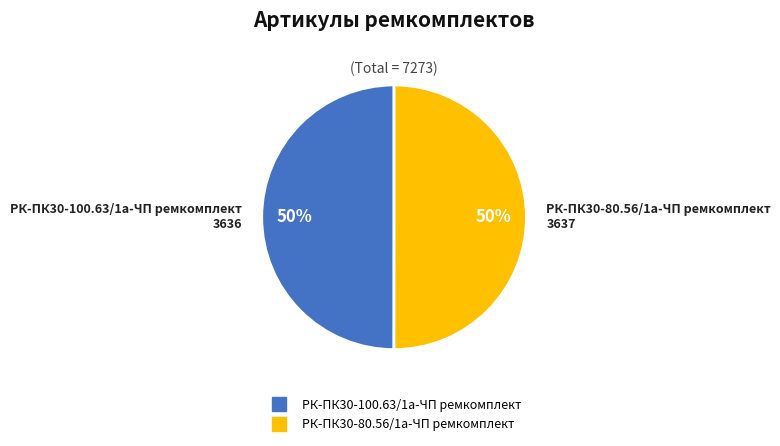

The РК-ПК30-100.63/1а-ЧП ремкомплект slice represents 50% of the pie. True or false?

True